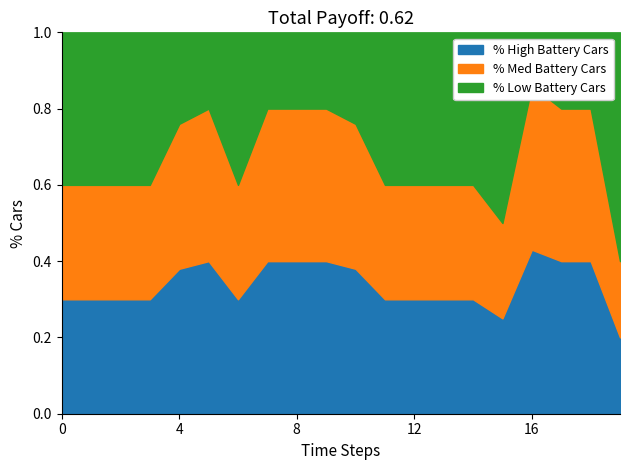

True or false: P2 and P1 intersect in this chart.

False